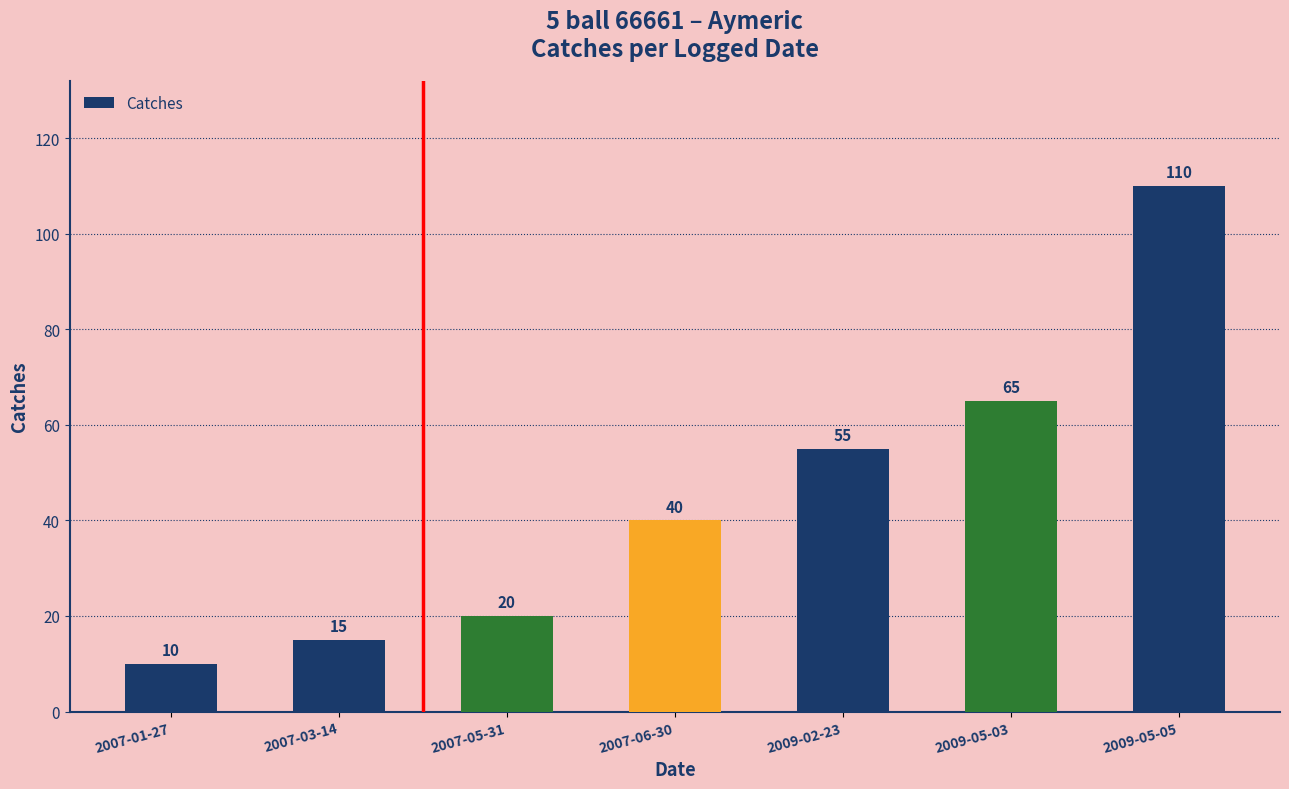

True or false: the data shows 65 at 2009-05-03.

True